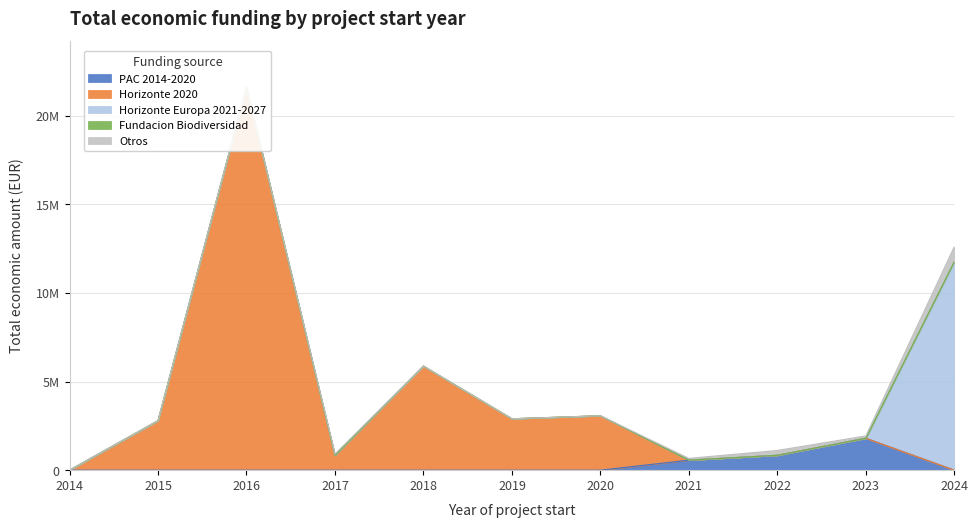

How many lines are shown in the chart?

5